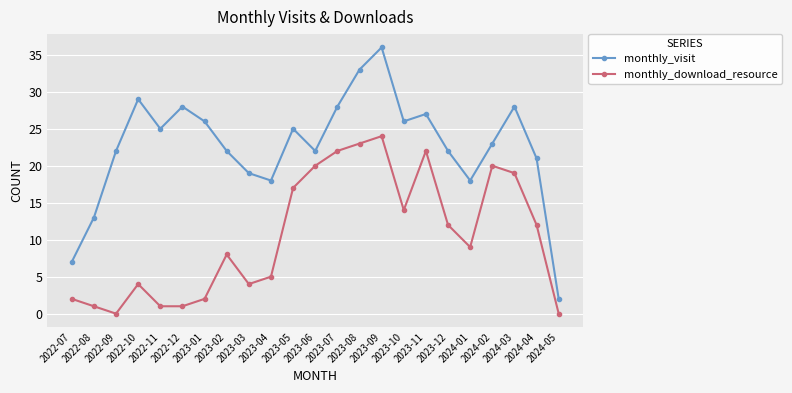

What is the difference between the highest and lowest values at 2024-04?

9